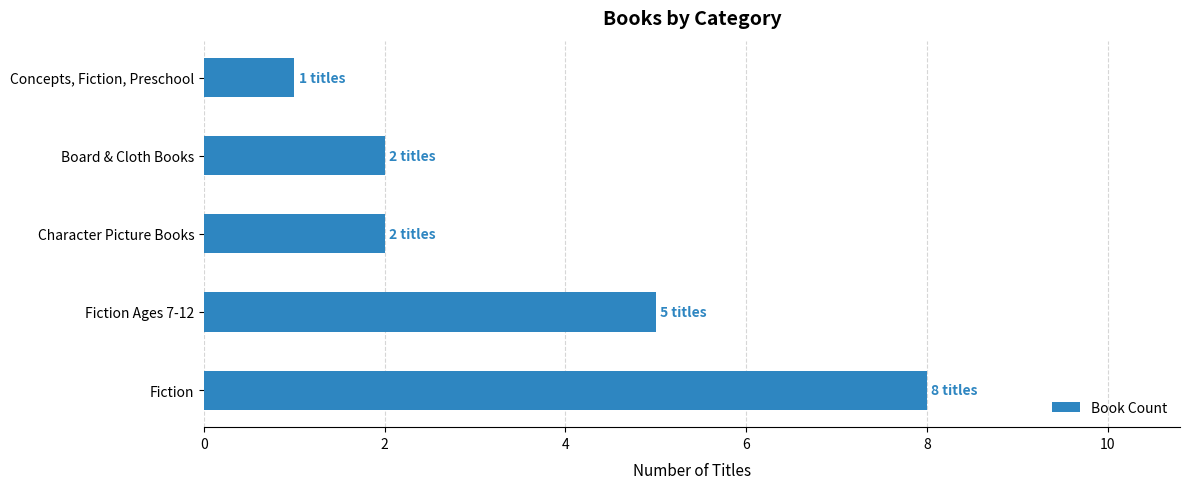

Count the values in the range 2 to 5.

3